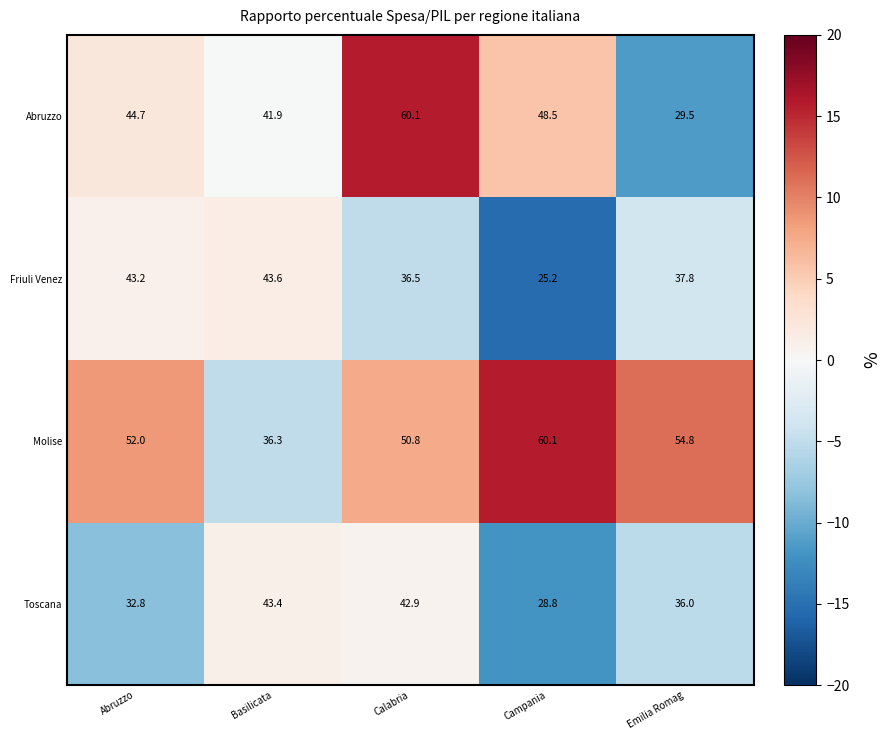

At which category is the sum across all series the highest?

Calabria